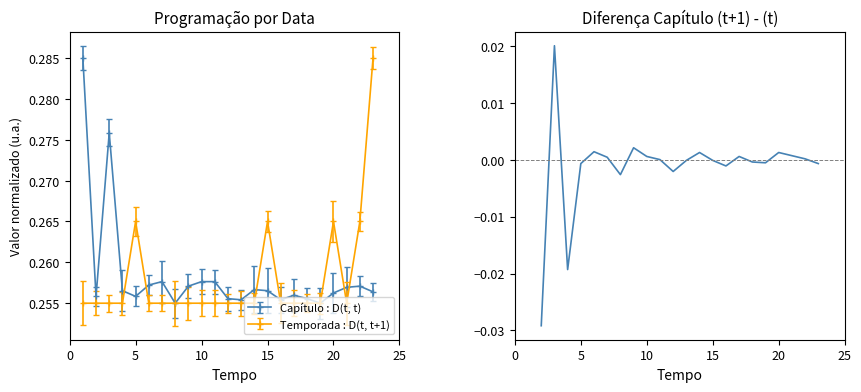

True or false: Temporada : D(t, t+1) has more than 2 interior local peaks.

True